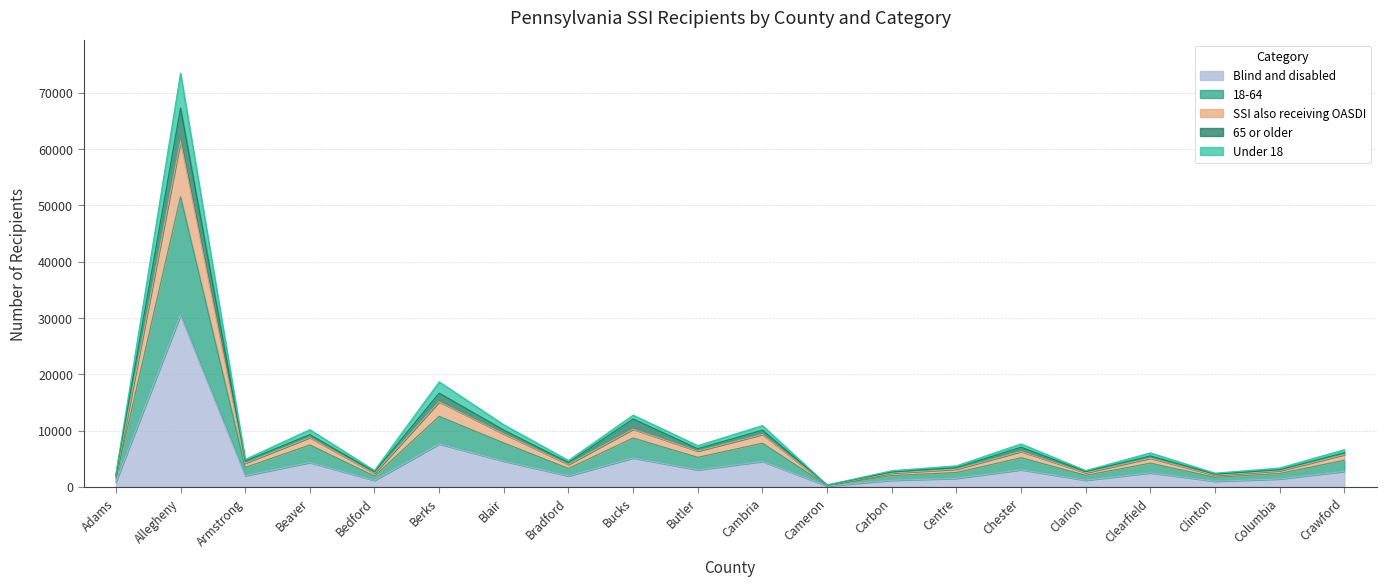

What is the label of the 13th point from the right?

Bradford